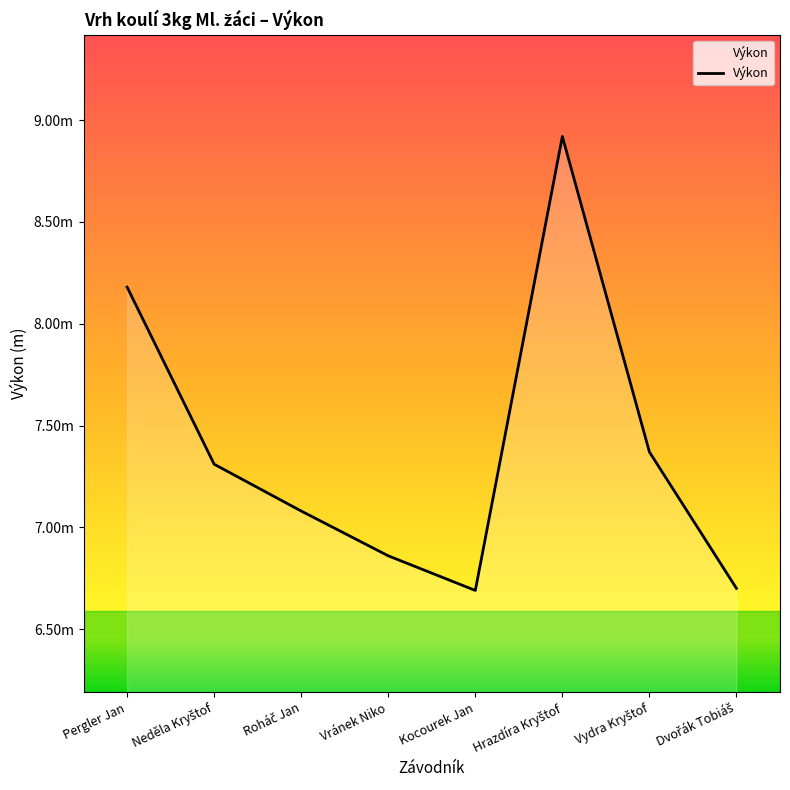

Which label corresponds to the largest value in the chart?

Hrazdíra Kryštof